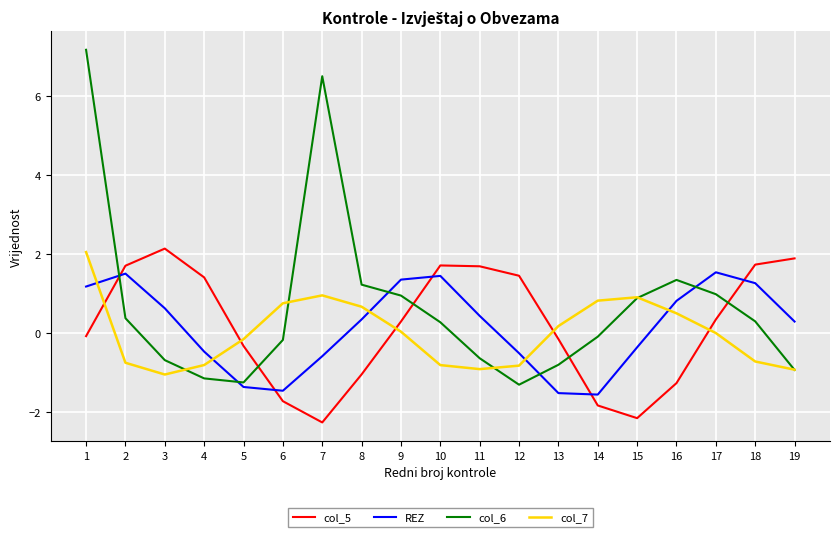

How many values in col_5 are below zero?

9